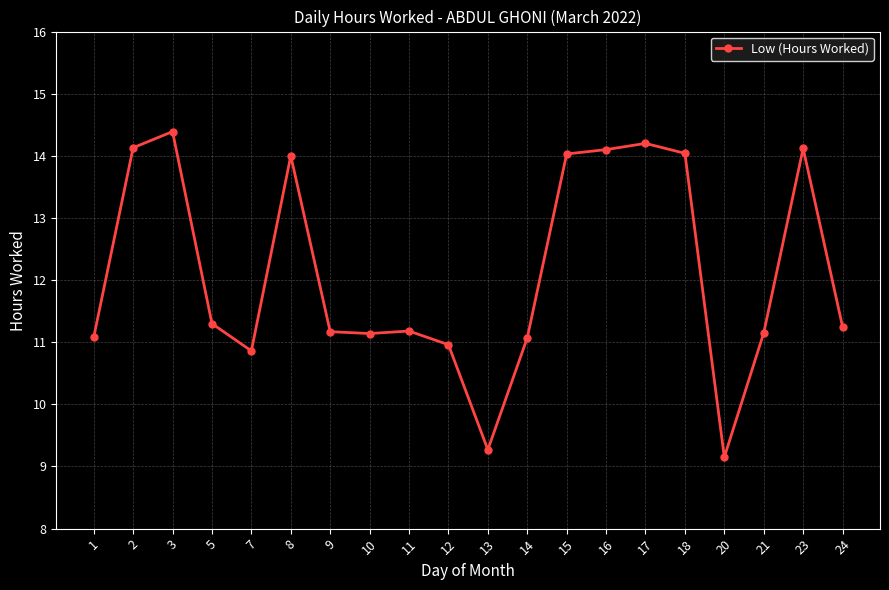

The value at 3 is 14.4. True or false?

True